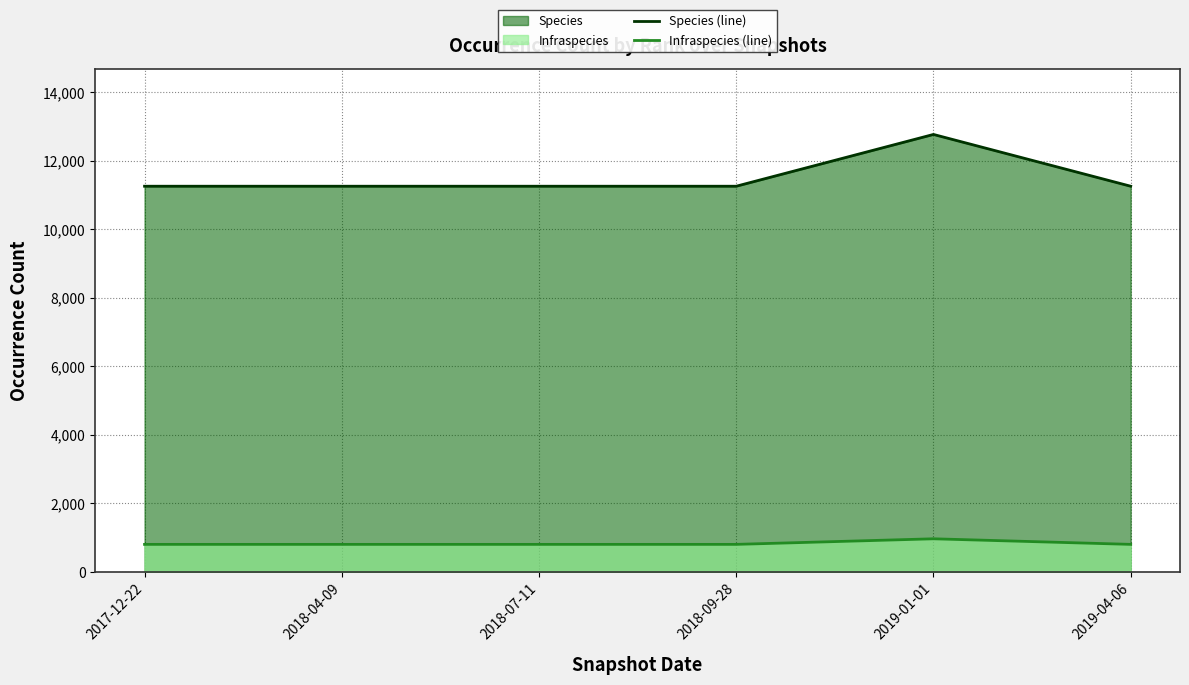

True or false: Species (line) and Infraspecies (line) cross at least once.

False